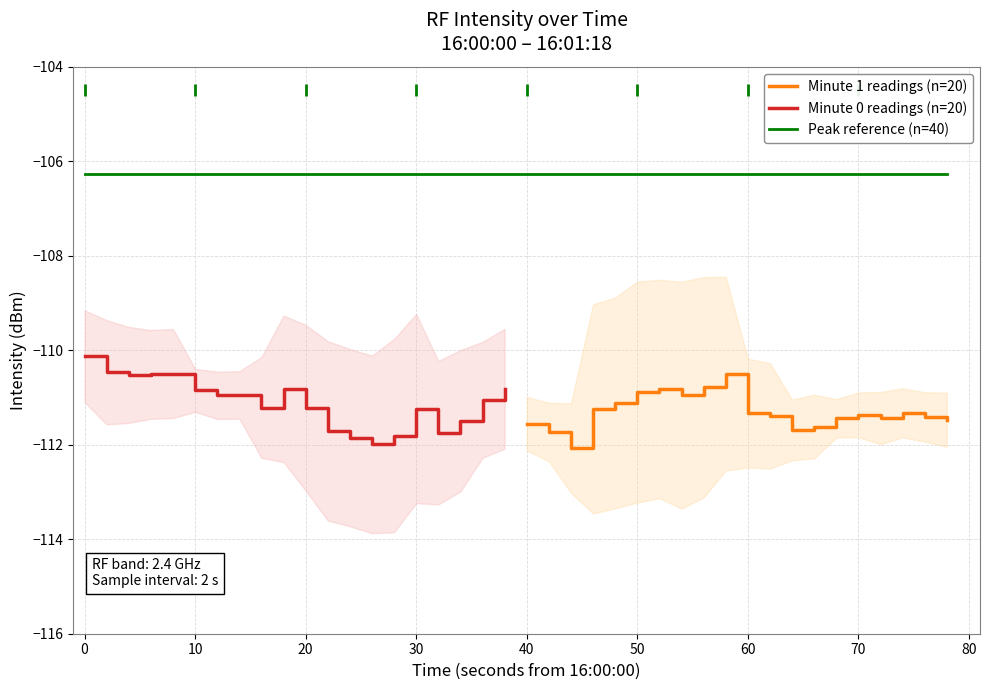

At which category does the data reach its first local peak?

1